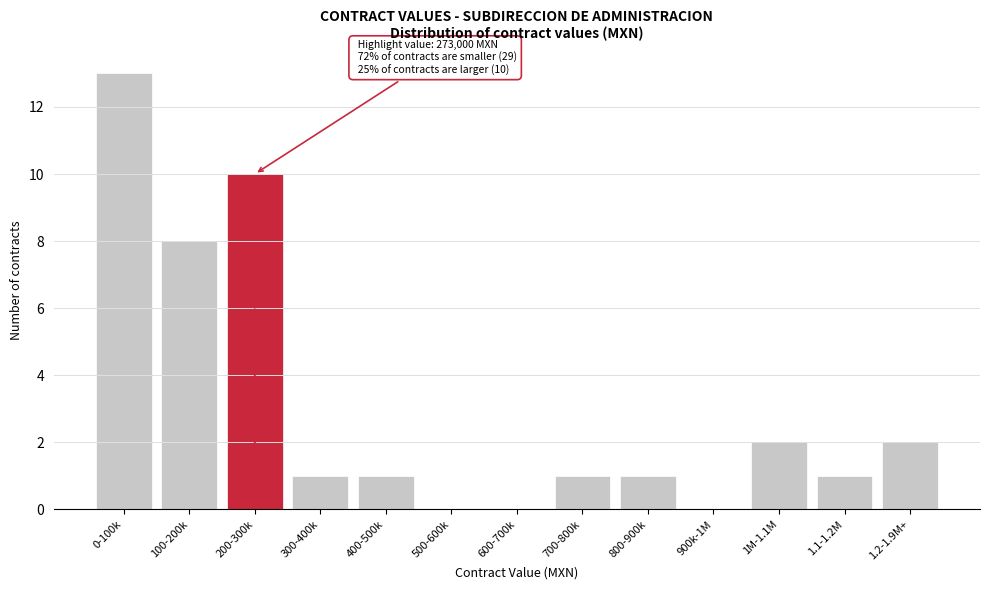

Reading left to right, what are all the values shown in this chart?

0-100k=13	100-200k=8	200-300k=10	300-400k=1	400-500k=1	500-600k=0	600-700k=0	700-800k=1	800-900k=1	900k-1M=0	1M-1.1M=2	1.1-1.2M=1	1.2-1.9M+=2